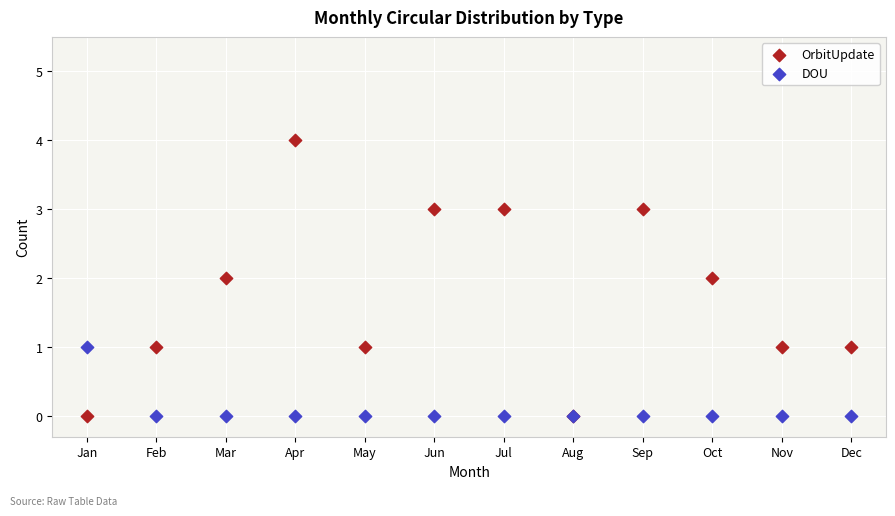

What are all the series names shown in the legend?

OrbitUpdate, DOU